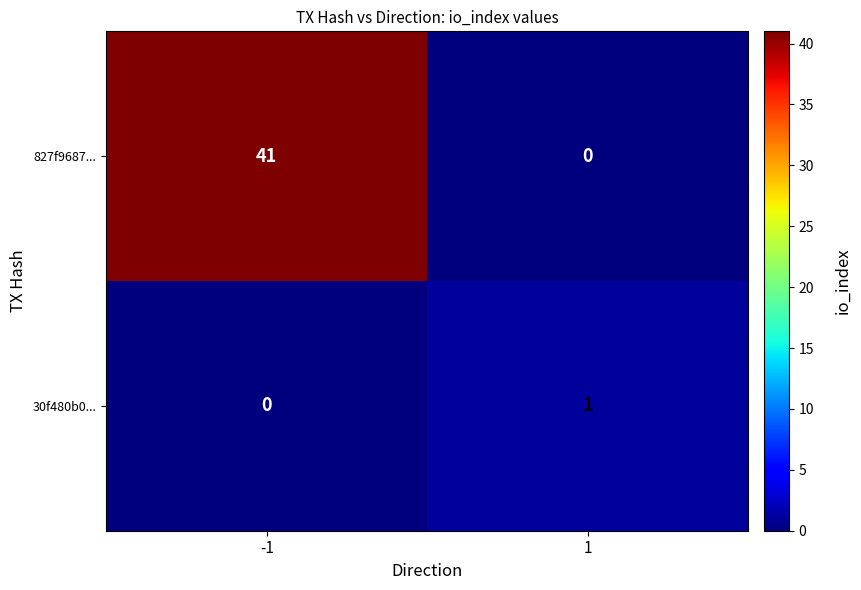

Which label corresponds to the largest value in the chart?

-1